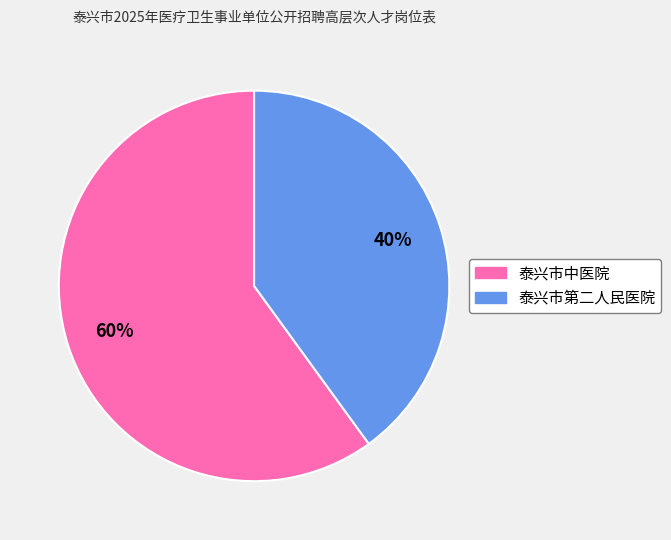

Combined, do 泰兴市中医院 and 泰兴市第二人民医院 account for over 50%?

Yes